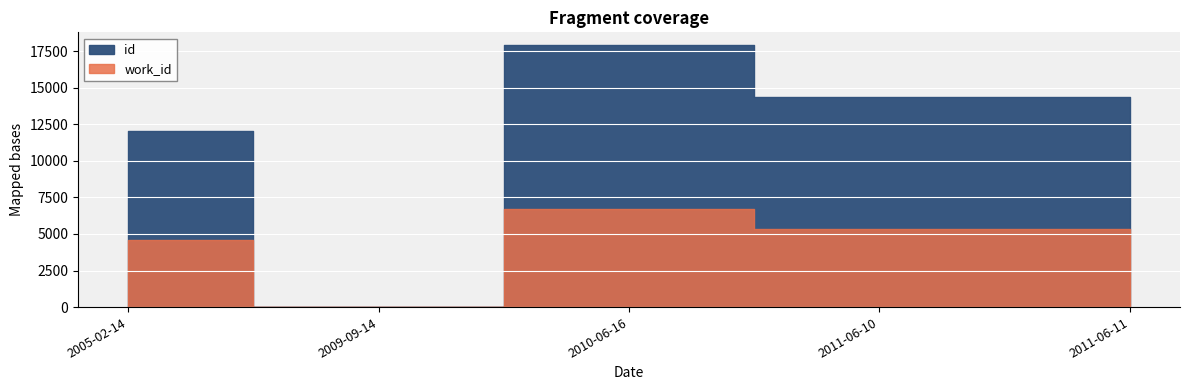

What is the spread (max minus min) of values at 2010-06-16?

11165